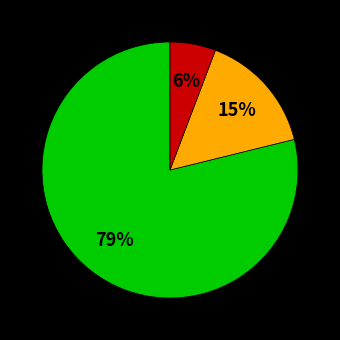

Is there a majority slice in this chart?

Yes